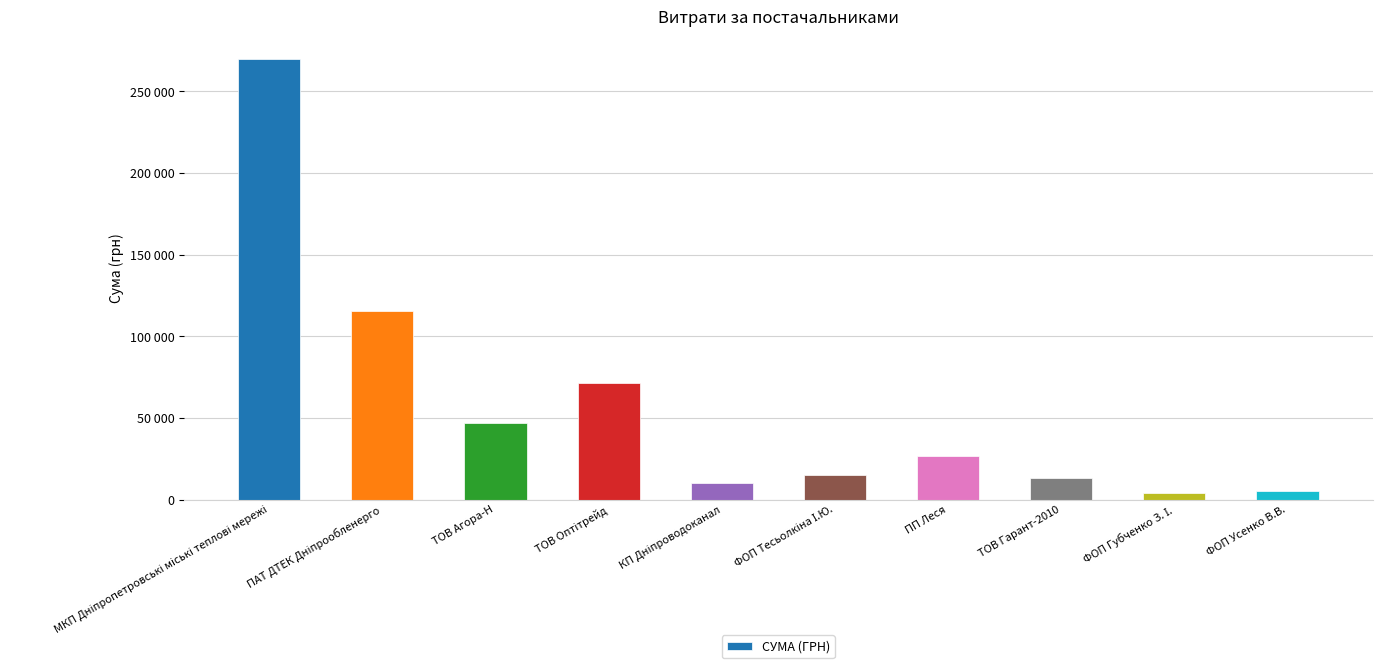

At which label does the data first exceed 26443?

МКП Дніпропетровські міські теплові мережі